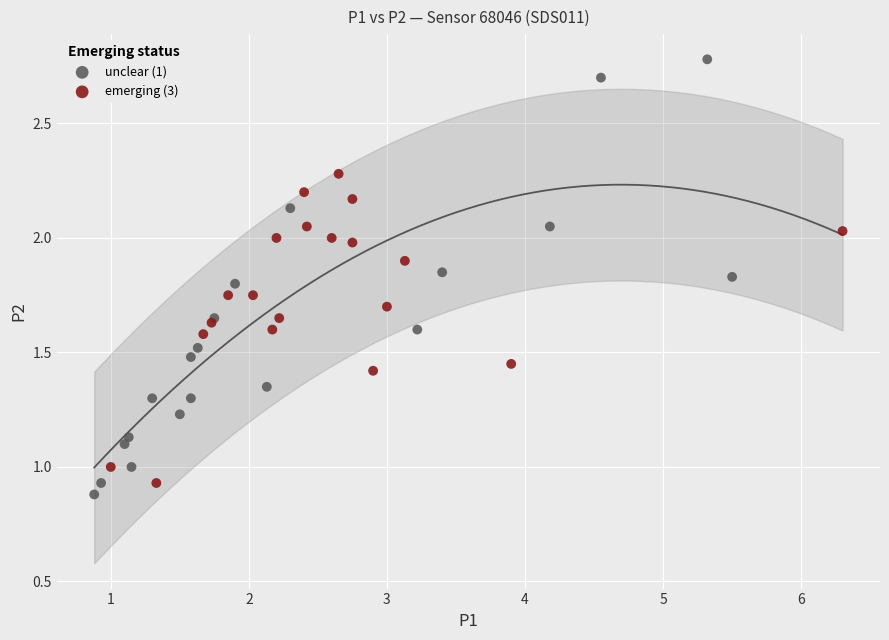

Which series has the widest spread of Y values?

unclear (1)